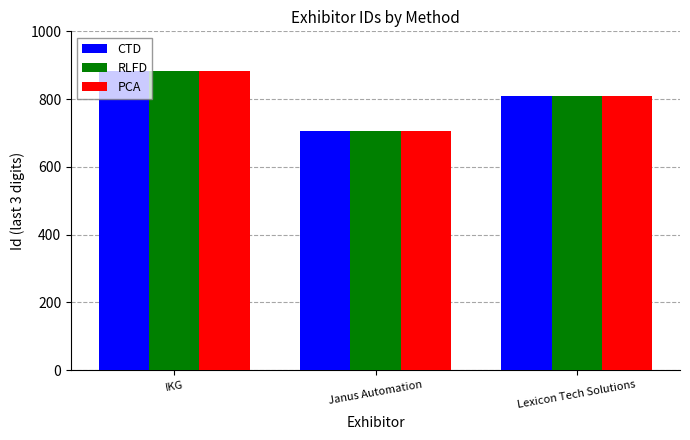

What is the label of the 1st bar from the left?

IKG